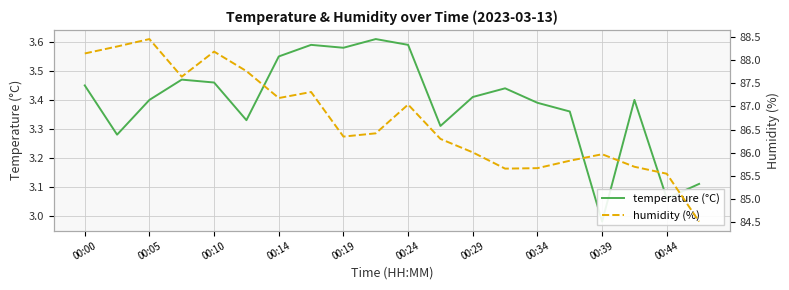

List the series in order of their peak value, lowest first.

temperature (°C), humidity (%)